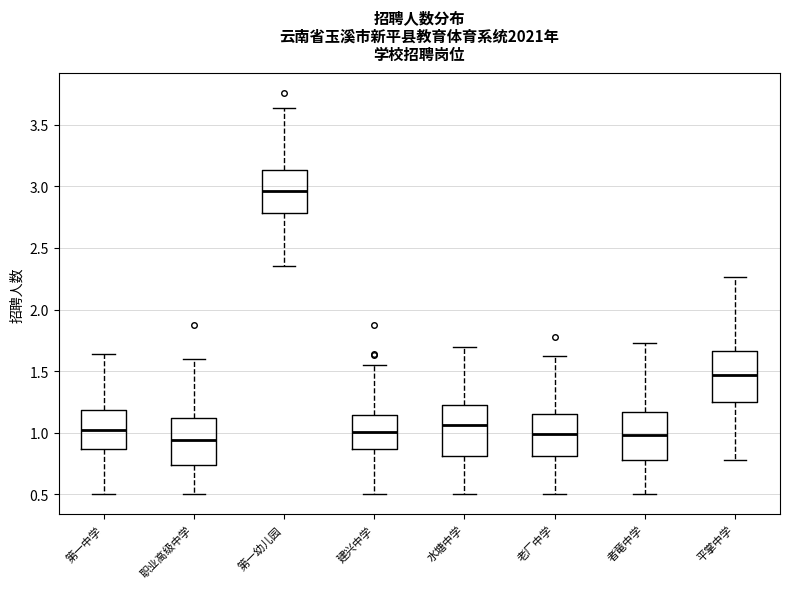

Reading left to right, read every box against the y-axis: the position of its median line, the range the box covers, and the ends of its whiskers. The values are not printed on the chart, so give them approximately, as read against the axis.

第一中学: median 1.00, box 0.85 to 1.20, whiskers 0.50 to 1.65
职业高级中学: median 0.95, box 0.75 to 1.10, whiskers 0.50 to 1.60
第一幼儿园: median 2.95, box 2.80 to 3.15, whiskers 2.35 to 3.65
建兴中学: median 1.00, box 0.85 to 1.15, whiskers 0.50 to 1.55
水塘中学: median 1.05, box 0.80 to 1.20, whiskers 0.50 to 1.70
老厂中学: median 1.00, box 0.80 to 1.15, whiskers 0.50 to 1.60
者竜中学: median 1.00, box 0.80 to 1.15, whiskers 0.50 to 1.75
平掌中学: median 1.45, box 1.25 to 1.65, whiskers 0.80 to 2.25